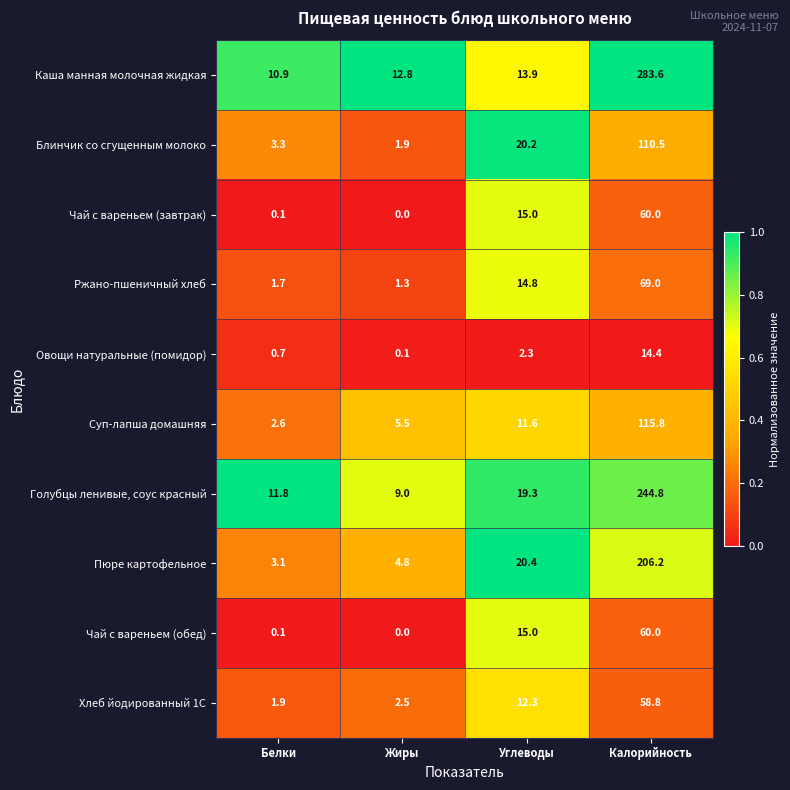

Which series has the largest total across all categories?

Каша манная молочная жидкая